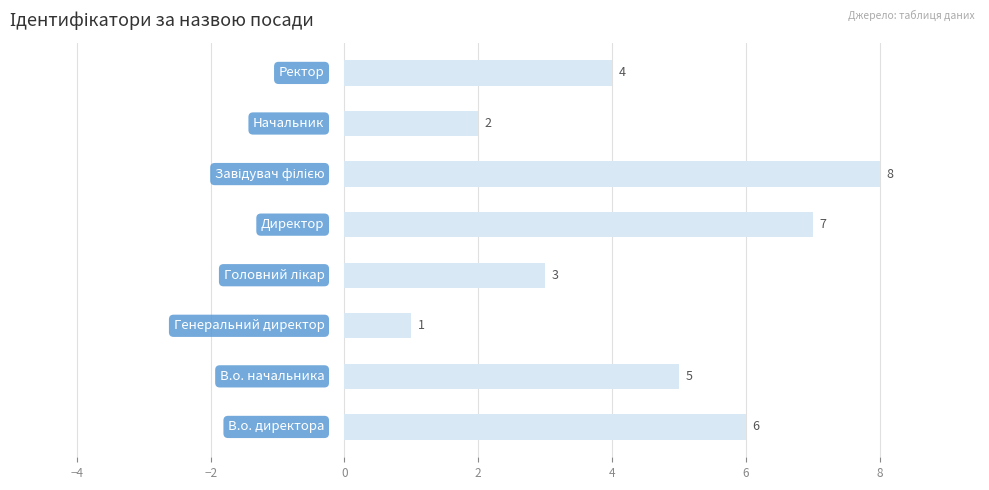

Reading bottom to top, extract all data points from this chart.

6	5	1	3	7	8	2	4